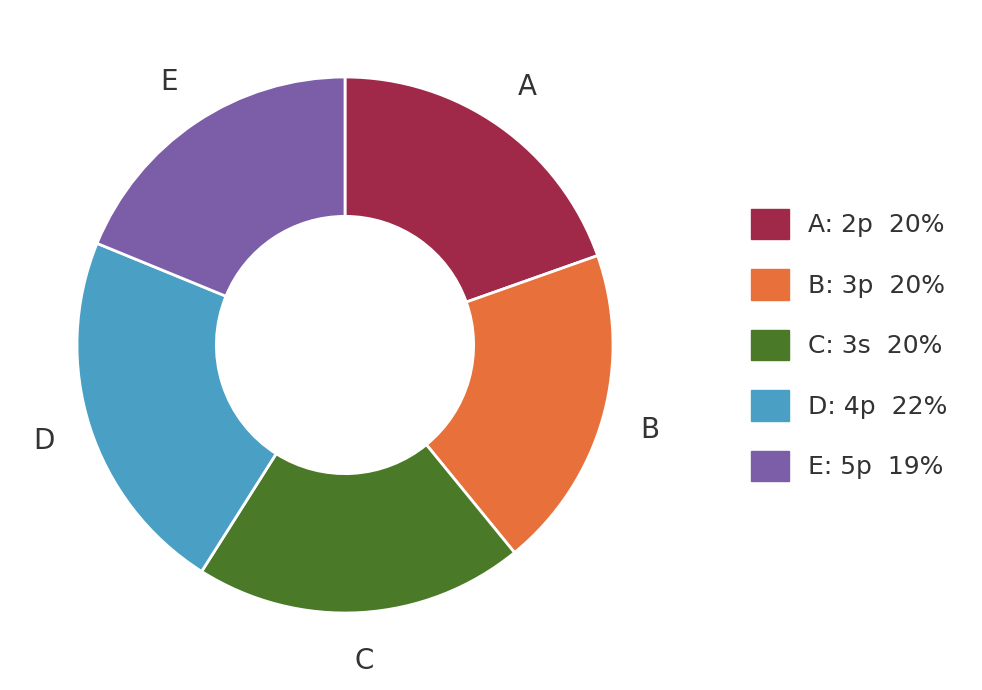

Is there any slice that represents more than half of the pie?

No